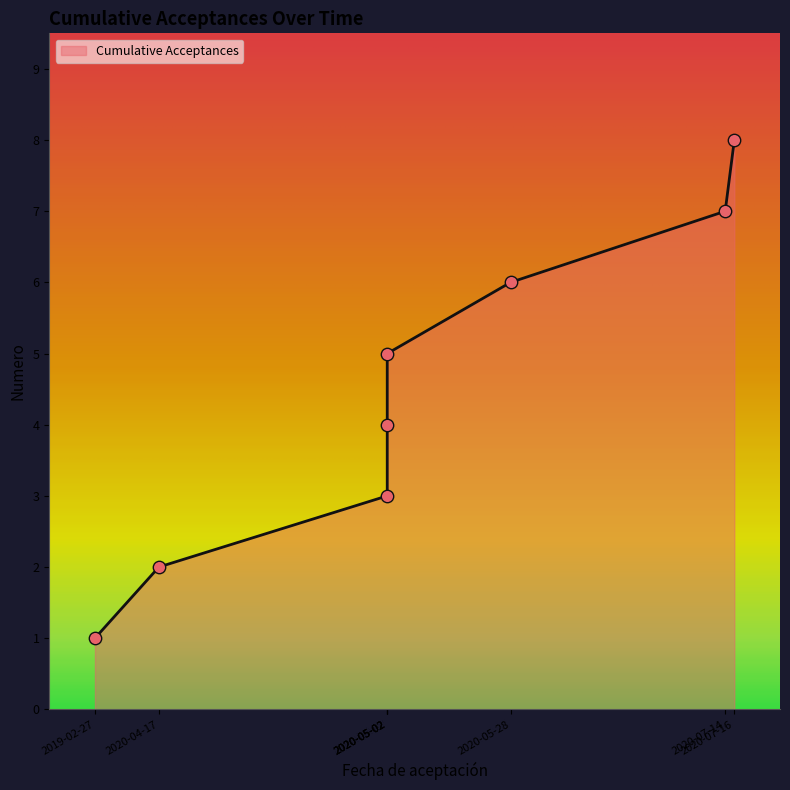

What is the change in value from 2020-05-02 to 2020-07-16?

+3